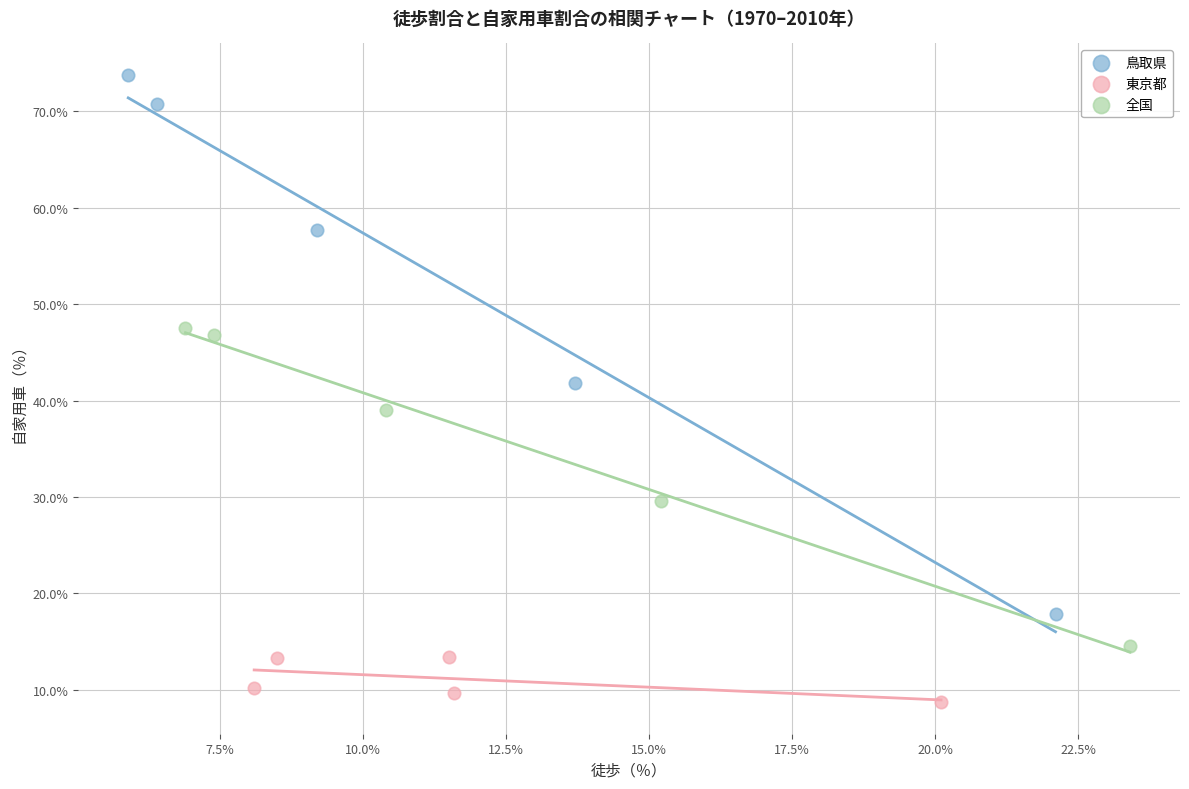

Which series contains the highest Y value?

鳥取県